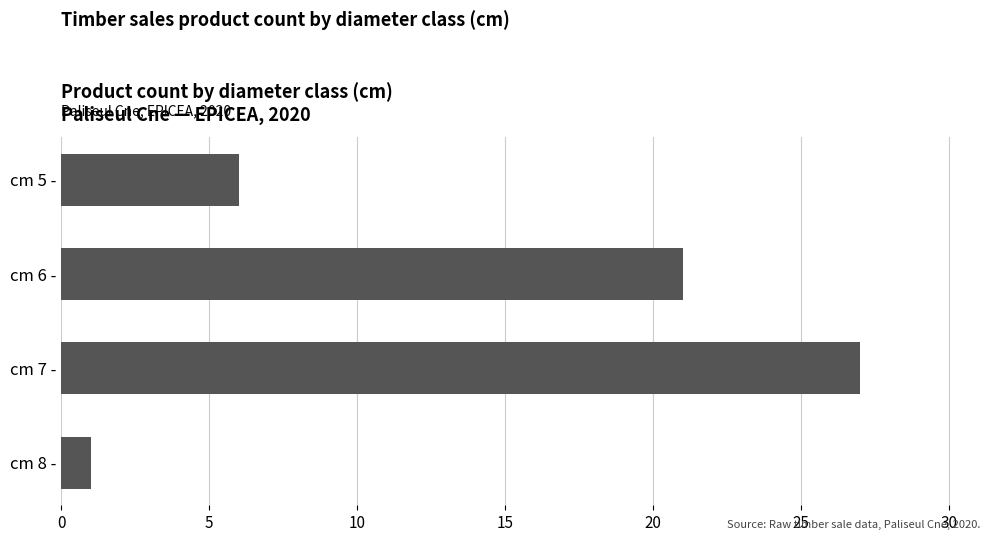

What is the sum of all values?

55